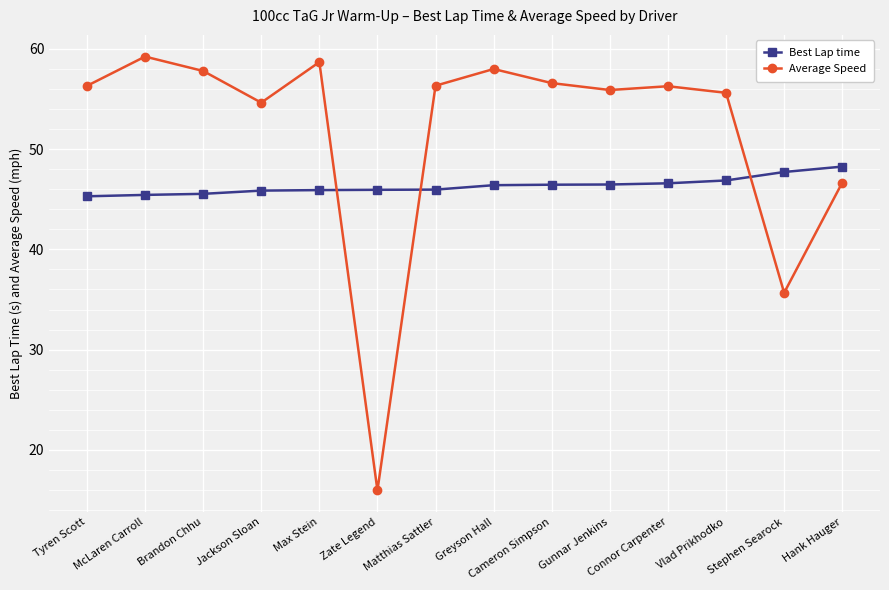

Rank the series by their maximum value, from lowest to highest.

Best Lap time, Average Speed